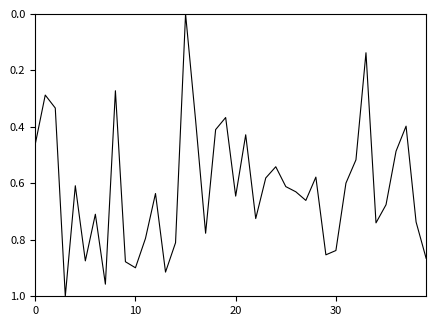

Does the chart display data point markers on the line(s)?

No